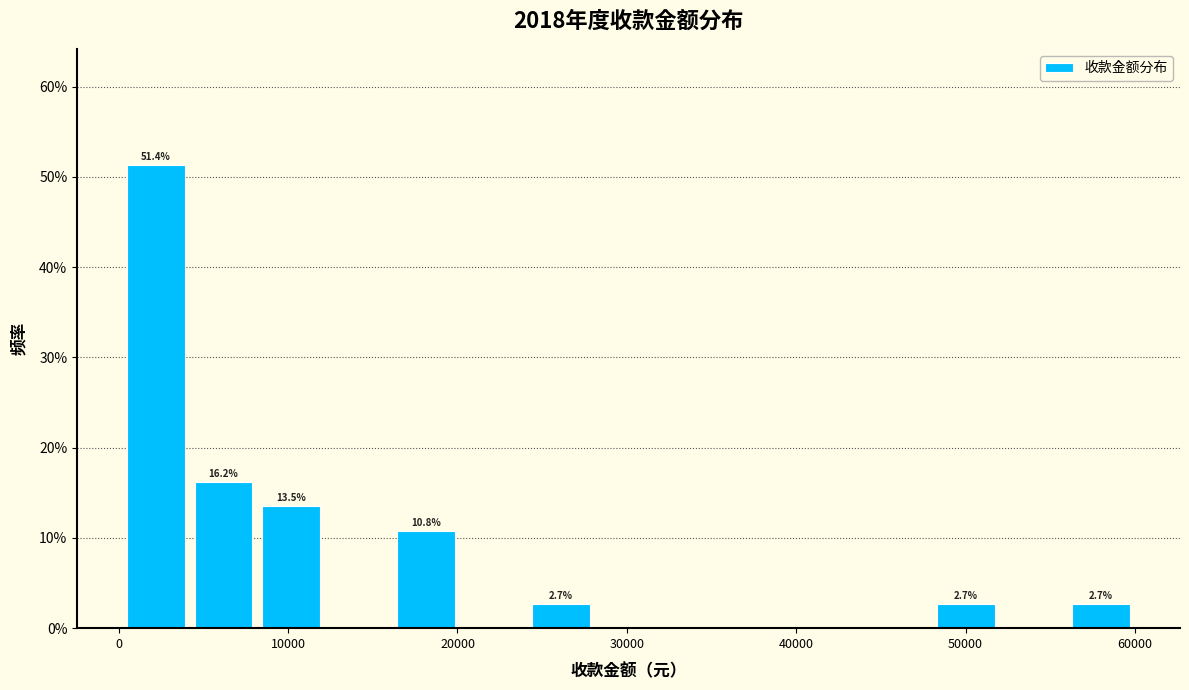

Read against the x-axis, roughly where is the centre of the tallest bar?

2000